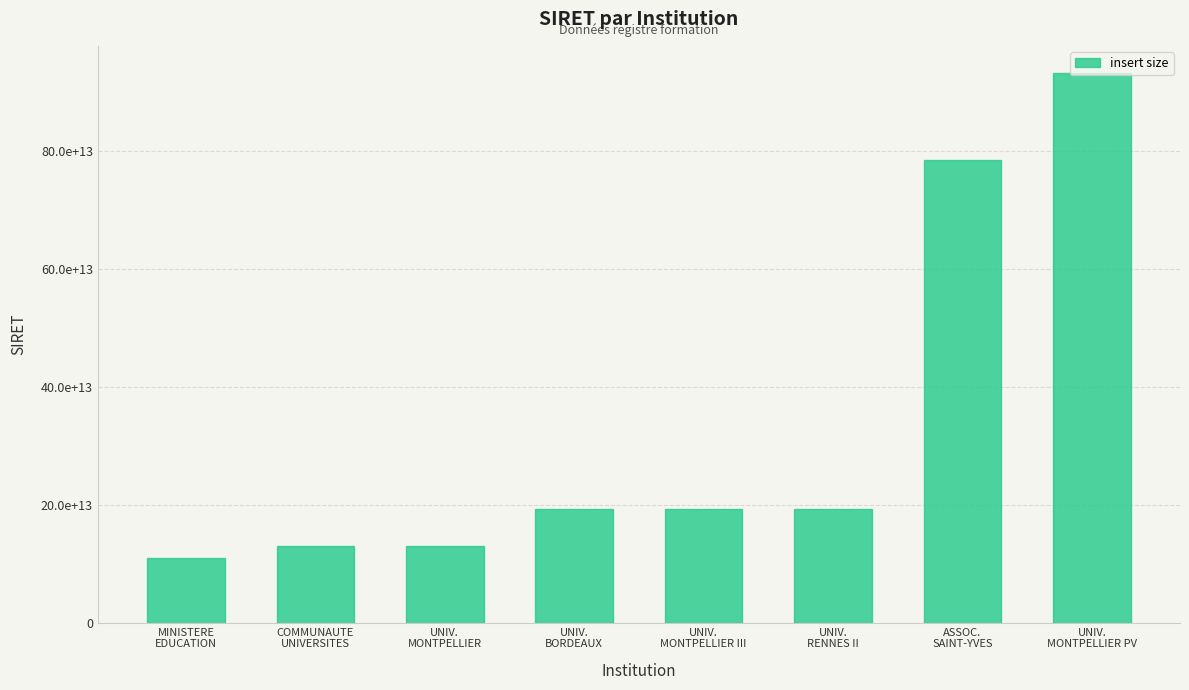

At which category does the chart reach its minimum across all series?

MINISTERE
EDUCATION